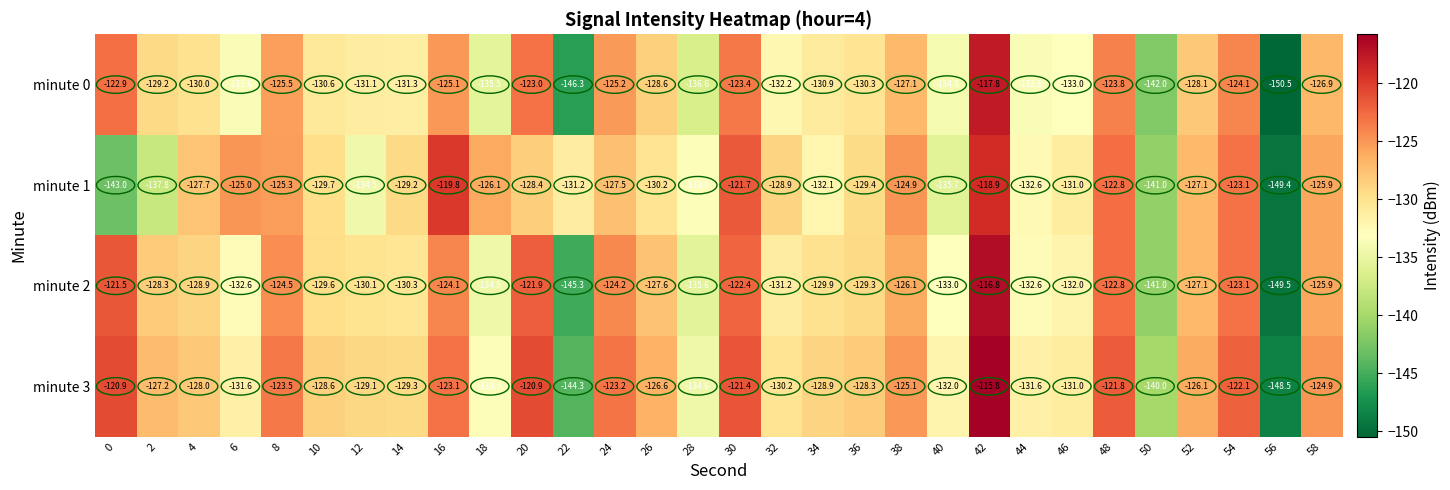

What is the total value across all series at 32?

-522.5